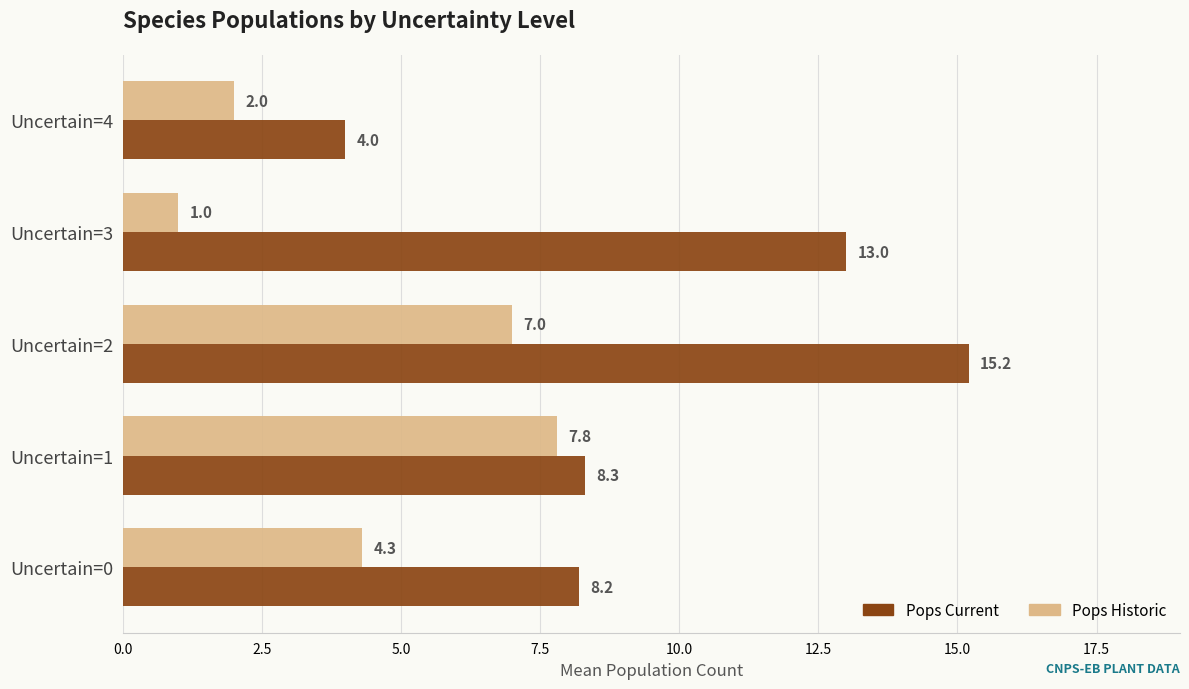

What is the average value of the Pops Current series?

9.7